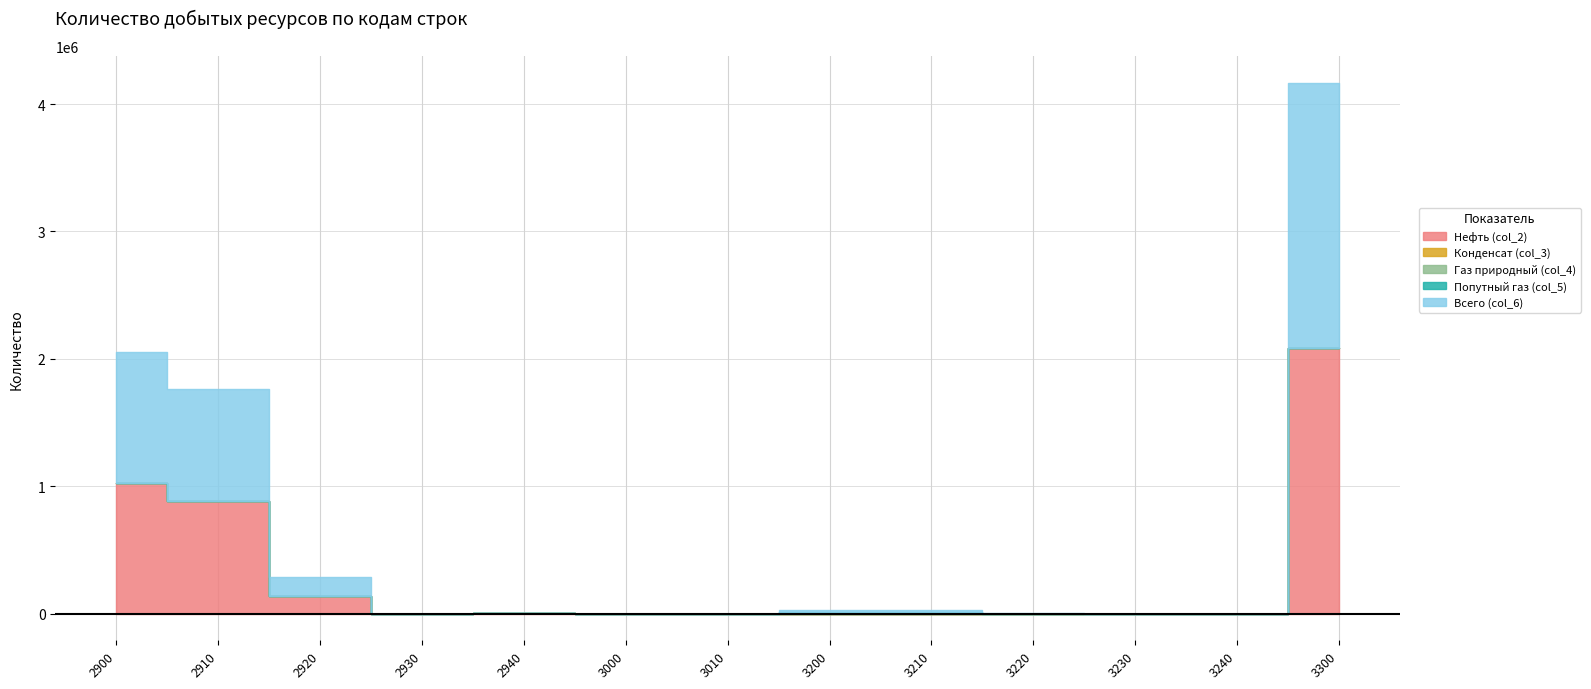

Does the chart display data point markers on the line(s)?

No